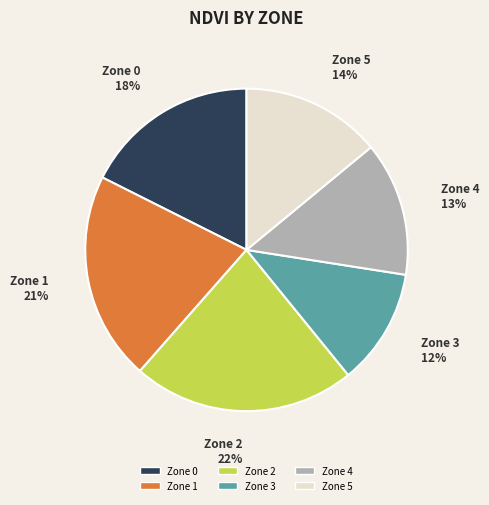

Which category has the smallest portion of the pie?

Zone 3